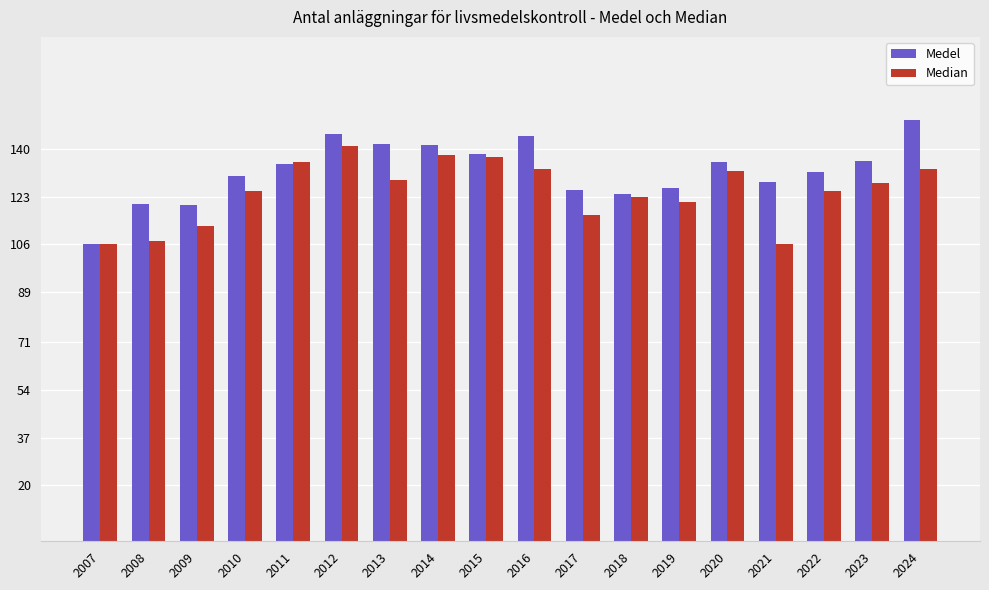

At which label is Medel closest to 128?

2021